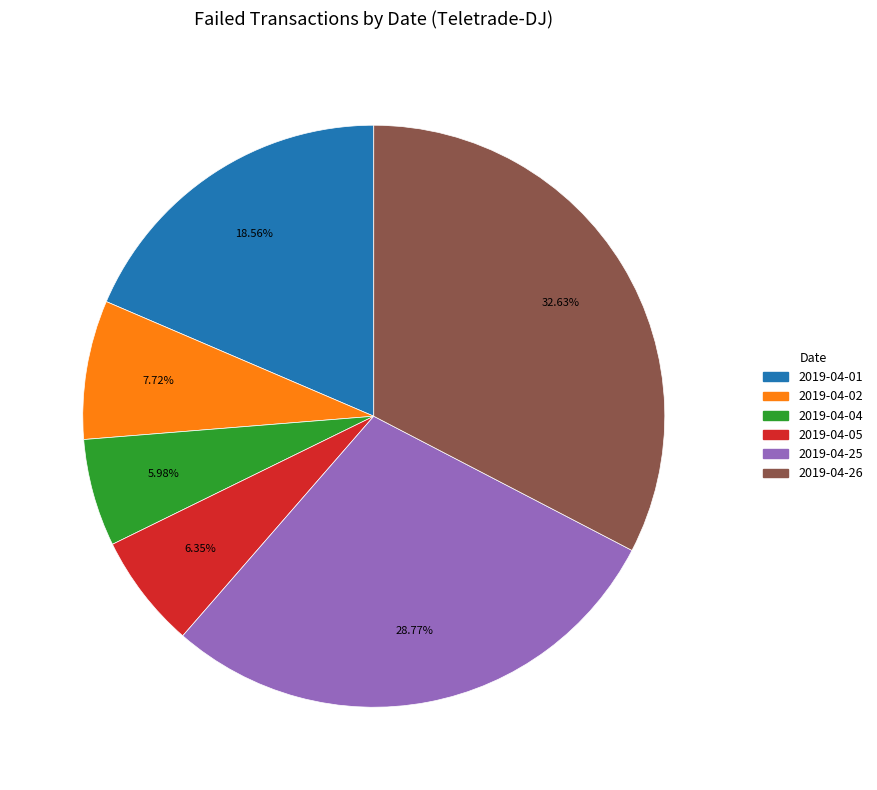

Does any single category account for the majority?

No